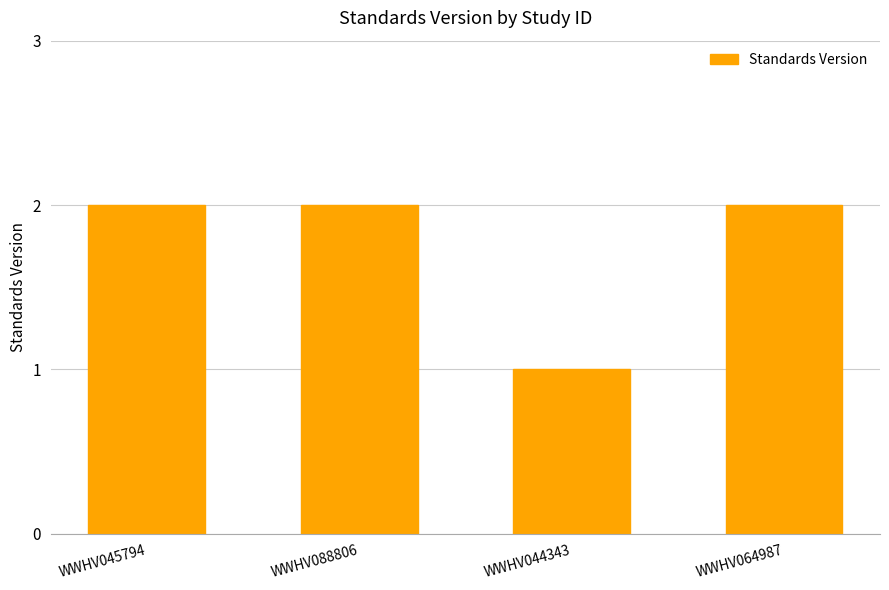

Which has a higher value, WWHV044343 or WWHV088806?

WWHV088806